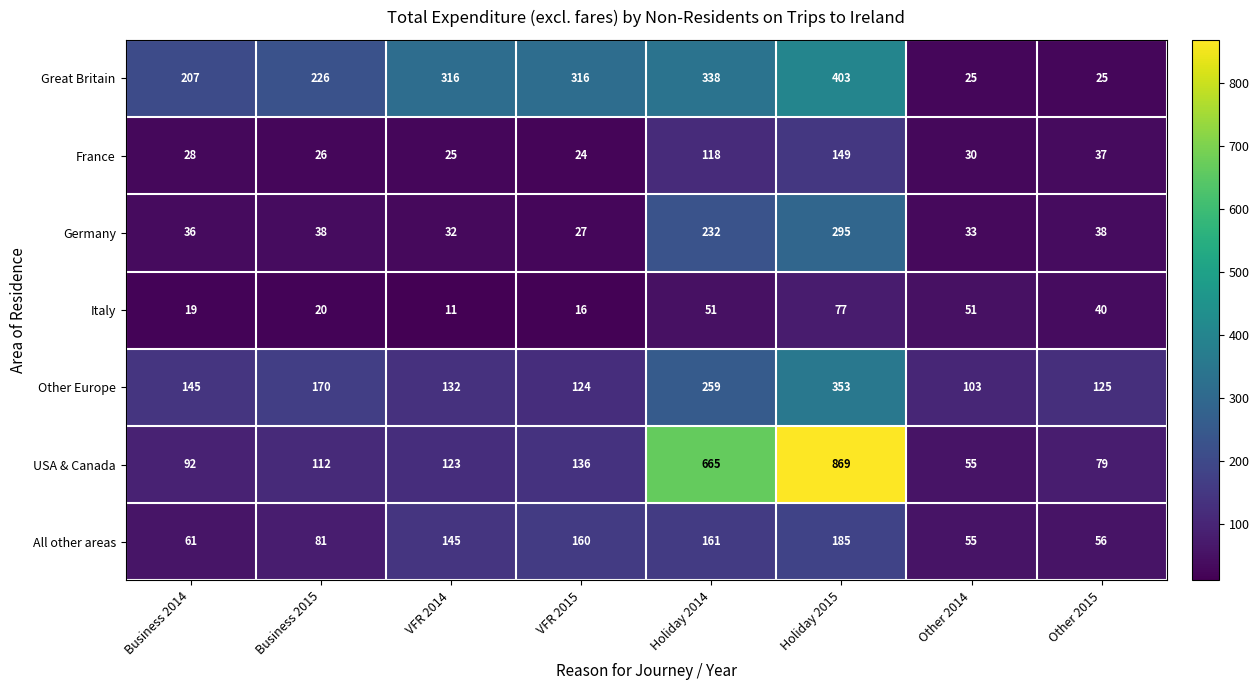

Which series has the largest range (max minus min)?

USA & Canada